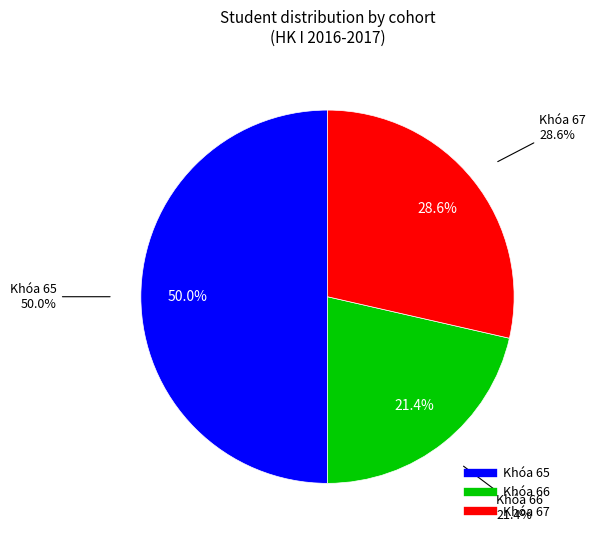

Is there any slice that represents more than half of the pie?

No